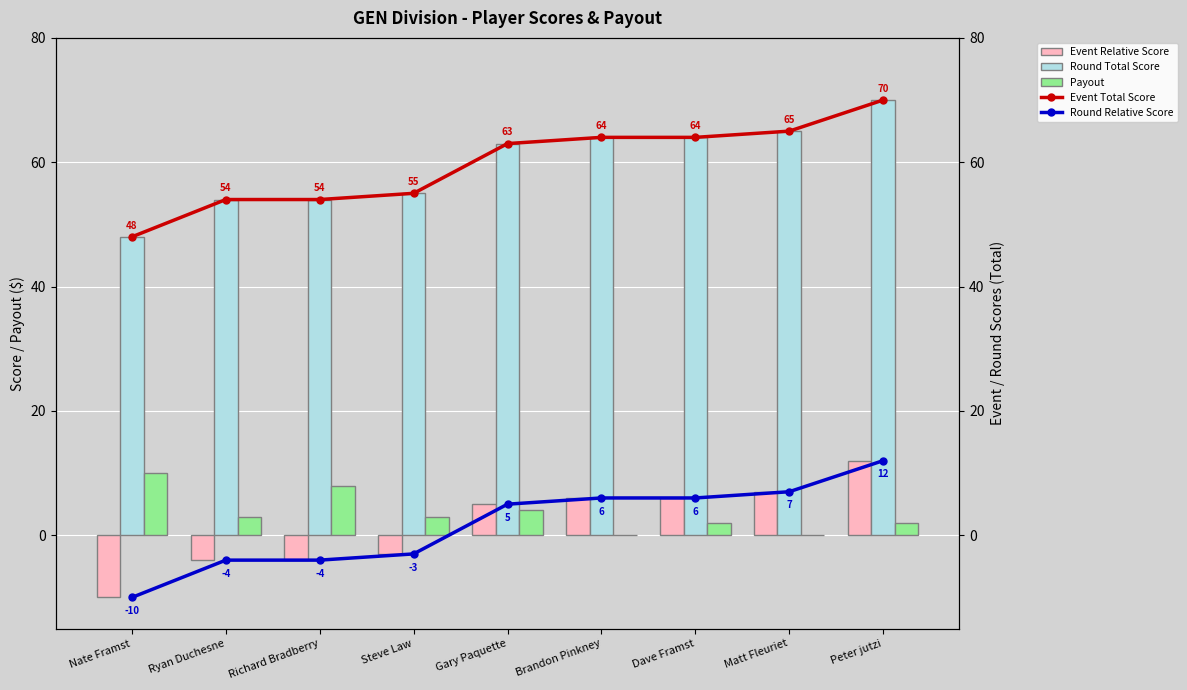

Reading right to left, extract all data points from this chart.

Event Relative Score: Peter jutzi=12	Matt Fleuriet=7	Dave Framst=6	Brandon Pinkney=6	Gary Paquette=5	Steve Law=-3	Richard Bradberry=-4	Ryan Duchesne=-4	Nate Framst=-10
Round Total Score: Peter jutzi=70	Matt Fleuriet=65	Dave Framst=64	Brandon Pinkney=64	Gary Paquette=63	Steve Law=55	Richard Bradberry=54	Ryan Duchesne=54	Nate Framst=48
Payout: Peter jutzi=2	Matt Fleuriet=0	Dave Framst=2	Brandon Pinkney=0	Gary Paquette=4	Steve Law=3	Richard Bradberry=8	Ryan Duchesne=3	Nate Framst=10
Event Total Score: Peter jutzi=70	Matt Fleuriet=65	Dave Framst=64	Brandon Pinkney=64	Gary Paquette=63	Steve Law=55	Richard Bradberry=54	Ryan Duchesne=54	Nate Framst=48
Round Relative Score: Peter jutzi=12	Matt Fleuriet=7	Dave Framst=6	Brandon Pinkney=6	Gary Paquette=5	Steve Law=-3	Richard Bradberry=-4	Ryan Duchesne=-4	Nate Framst=-10